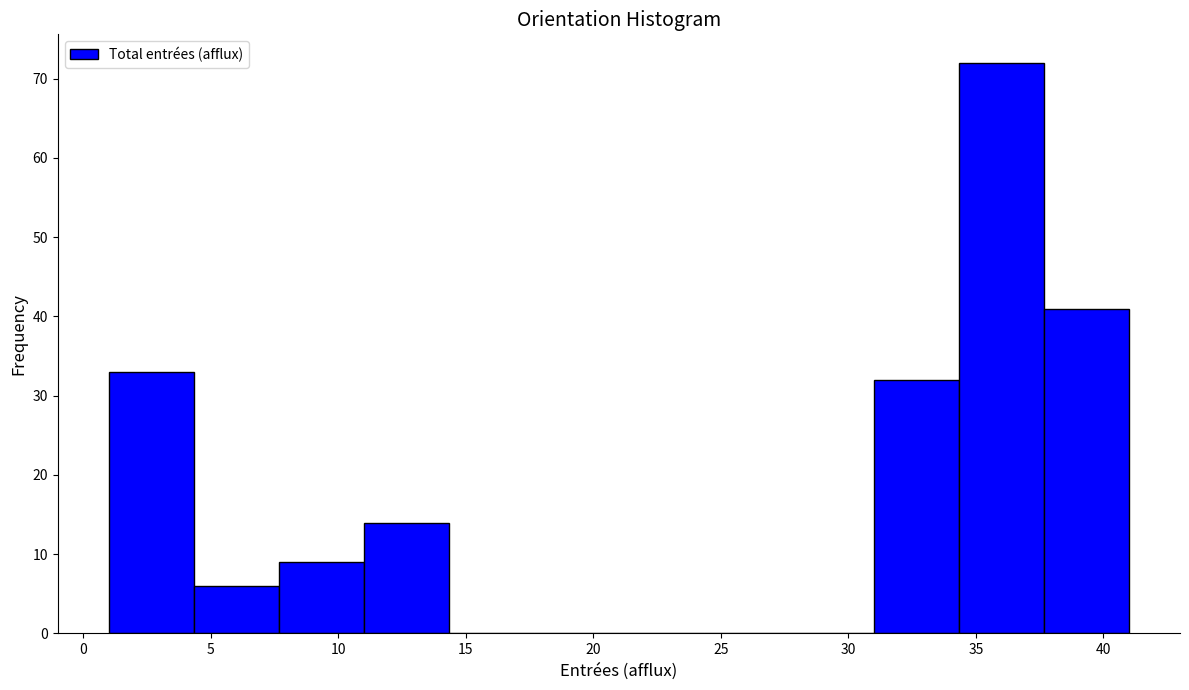

Reading left to right, list every bar in this chart as the range it spans on the x-axis followed by its height. Neither the bar edges nor the heights are printed on the chart, so give them approximately, as read against the axes.

1.0 to 4.5: 33
4.5 to 7.5: 6
7.5 to 11.0: 9
11.0 to 14.5: 14
14.5 to 17.5: 0
17.5 to 21.0: 0
21.0 to 24.5: 0
24.5 to 27.5: 0
27.5 to 31.0: 0
31.0 to 34.5: 32
34.5 to 37.5: 72
37.5 to 41.0: 41